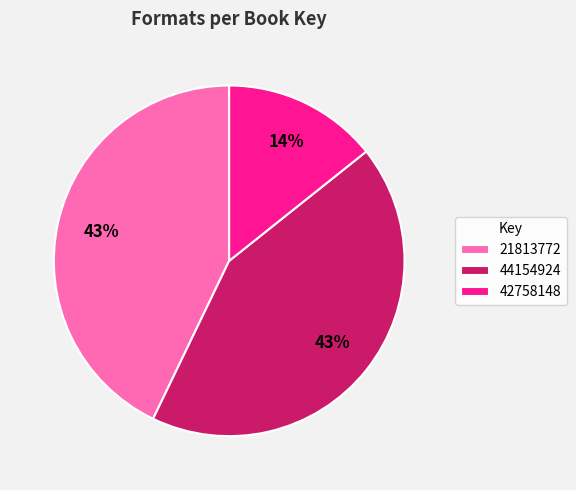

How many segments does this pie chart have?

3